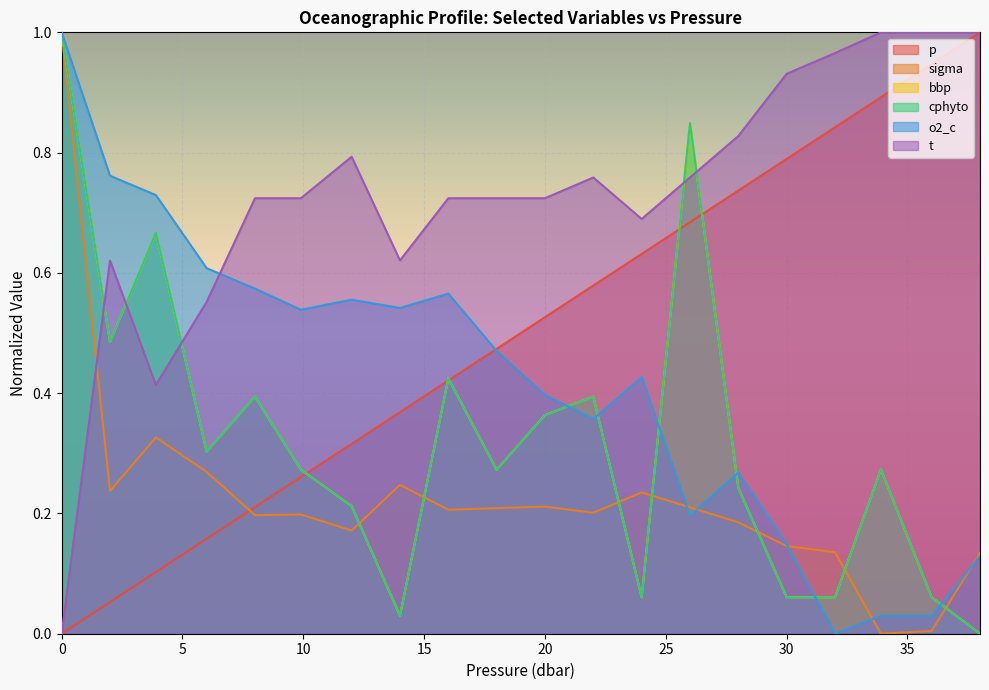

How many data points in p are above 0?

19